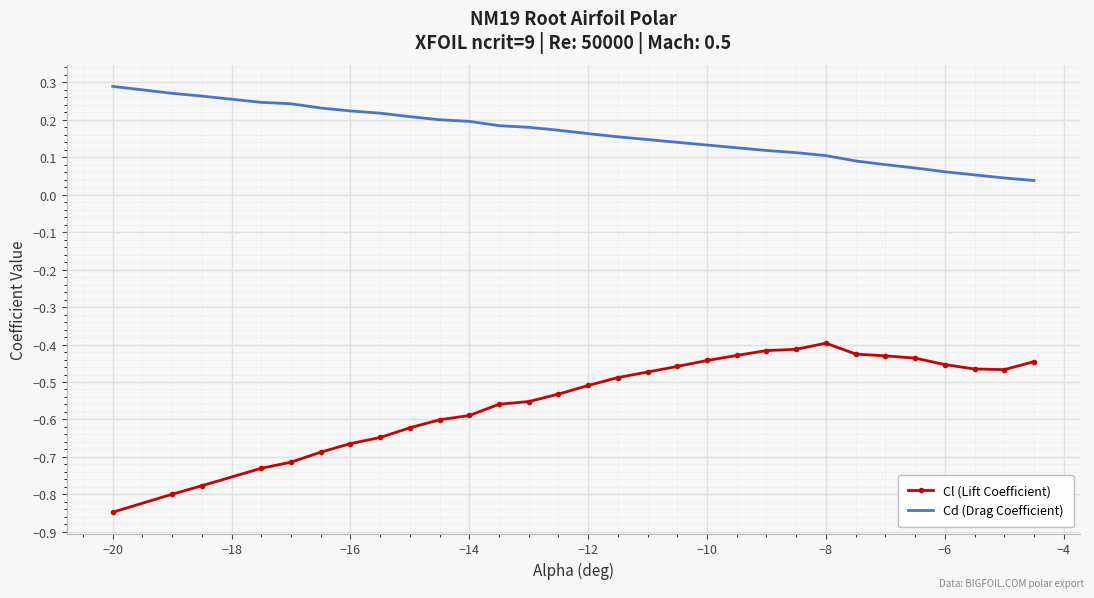

True or false: Cd (Drag Coefficient) and Cl (Lift Coefficient) cross at least once.

False